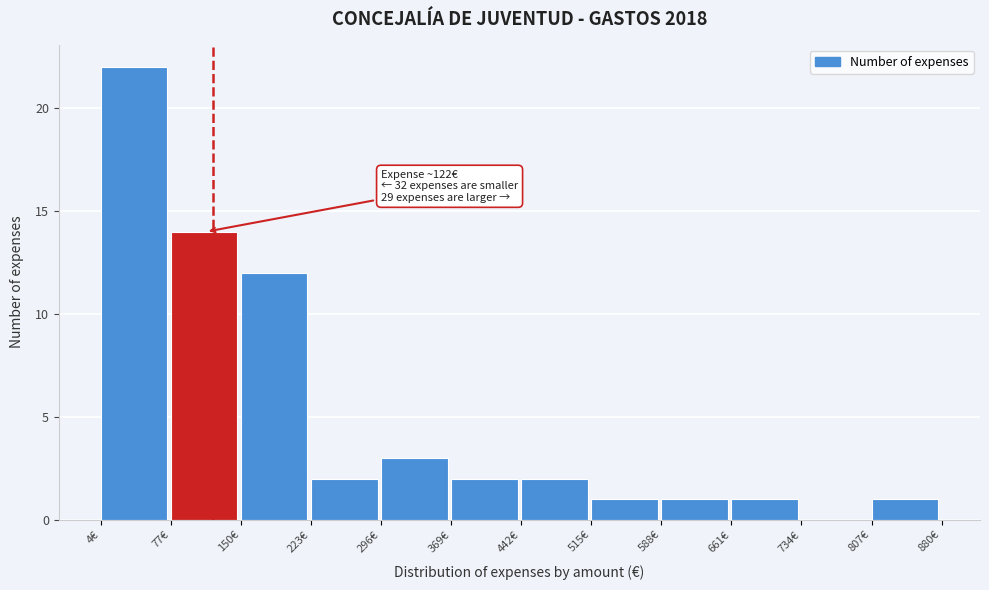

Which range on the x-axis has the tallest bar?

0 to 80